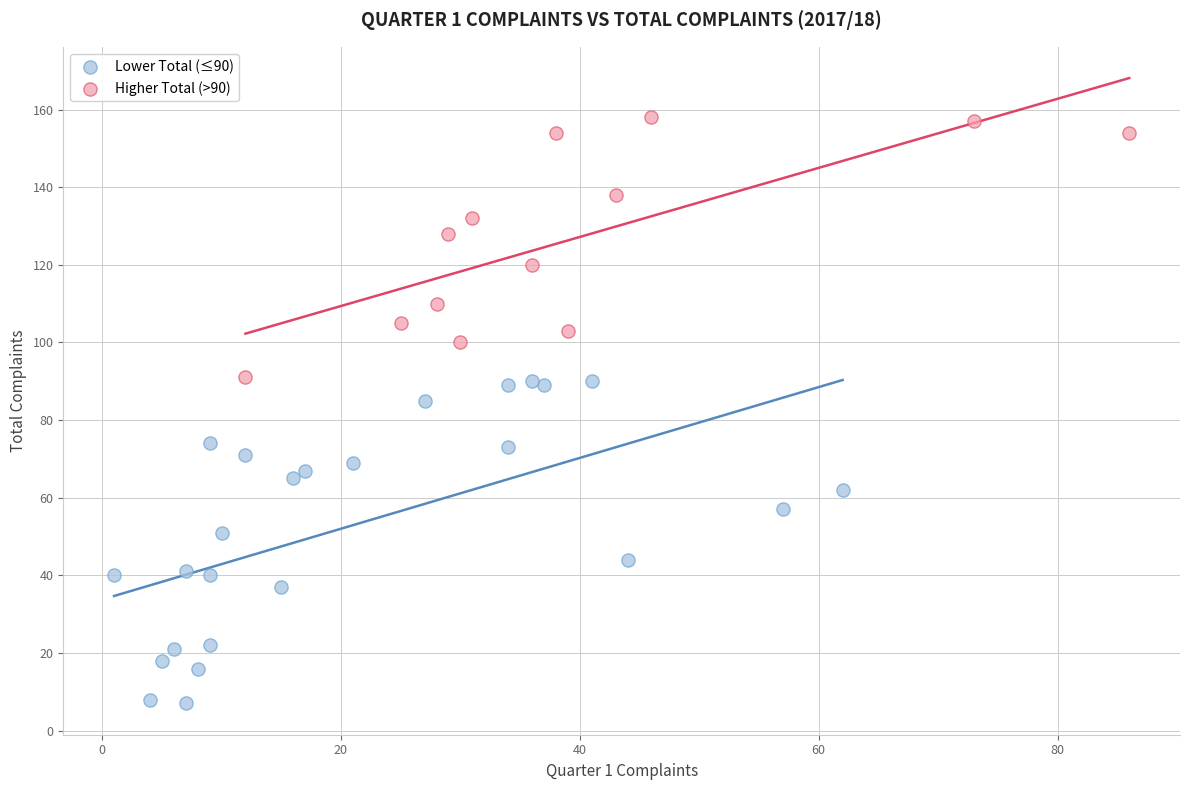

Which series reaches the minimum Y coordinate?

Lower Total (≤90)